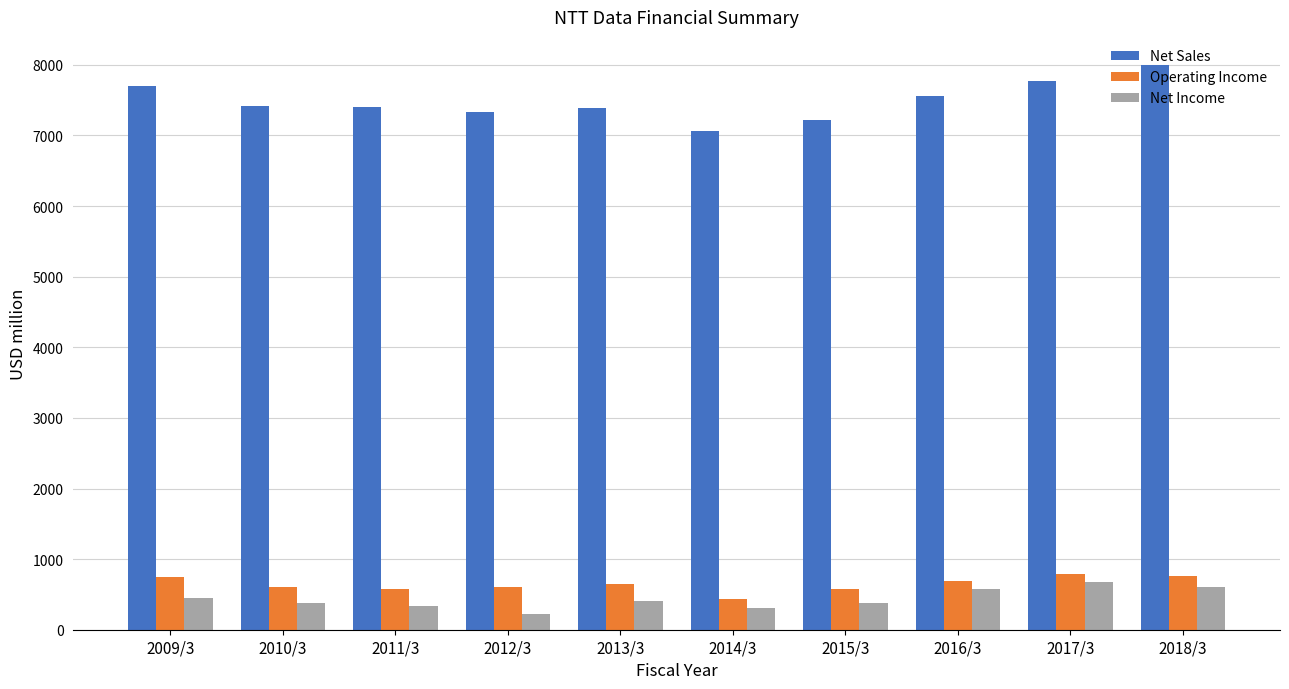

What is the difference between the maximum and minimum values in the Net Sales series?

931.7